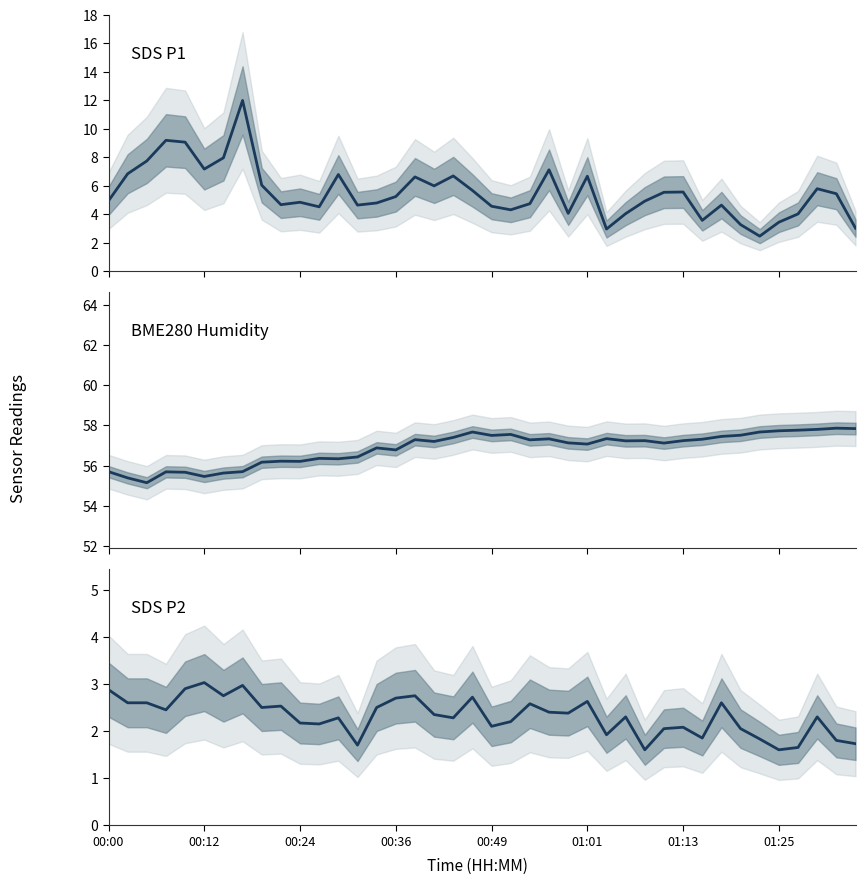

True or false: SDS_P1 and BME280_humidity intersect in this chart.

False